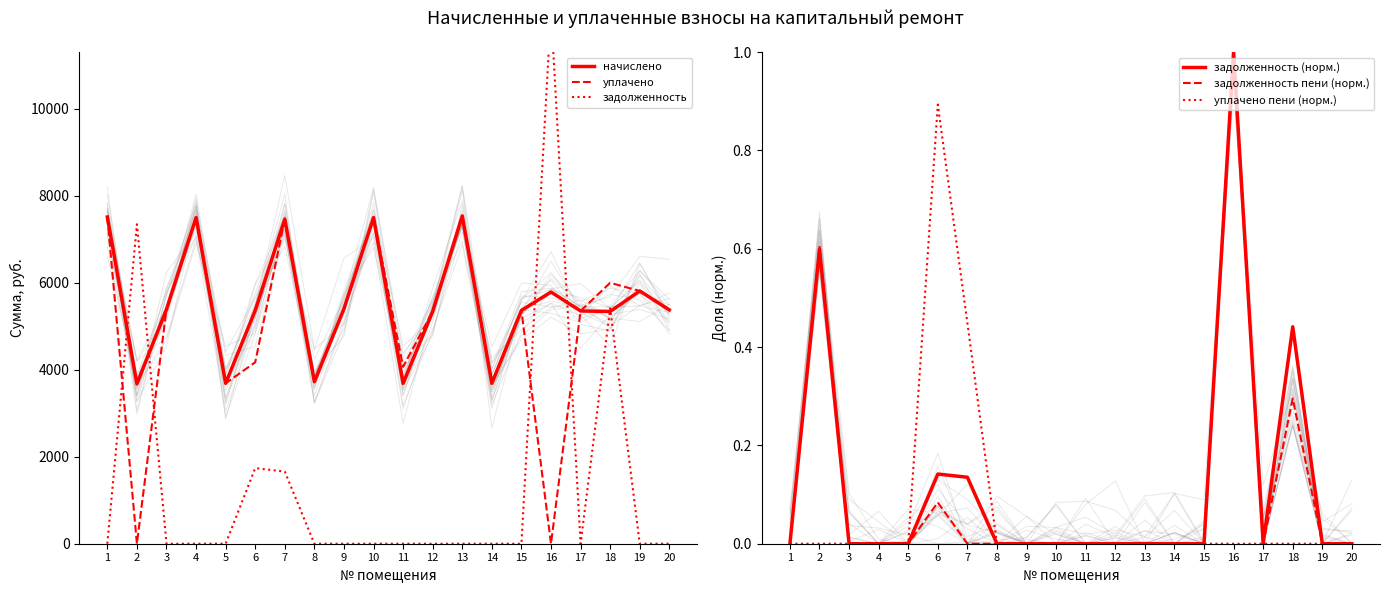

How many intersections are there between уплачено and задолженность пени (норм.)?

4